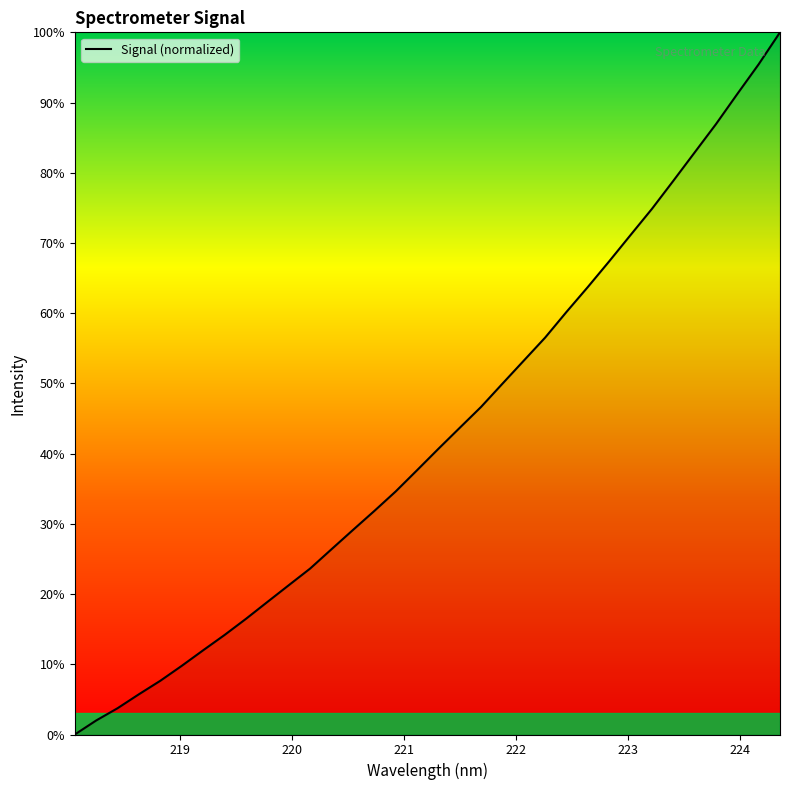

How many positive values are there?

33